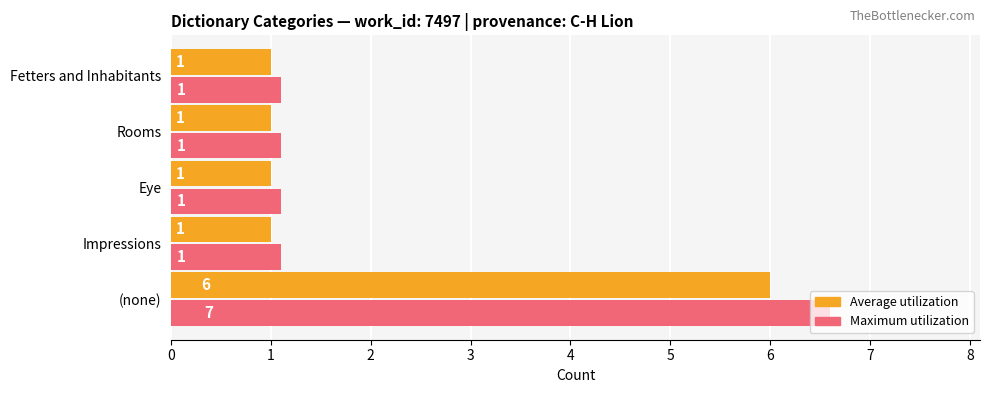

What is the highest value of the Maximum utilization series?

6.6